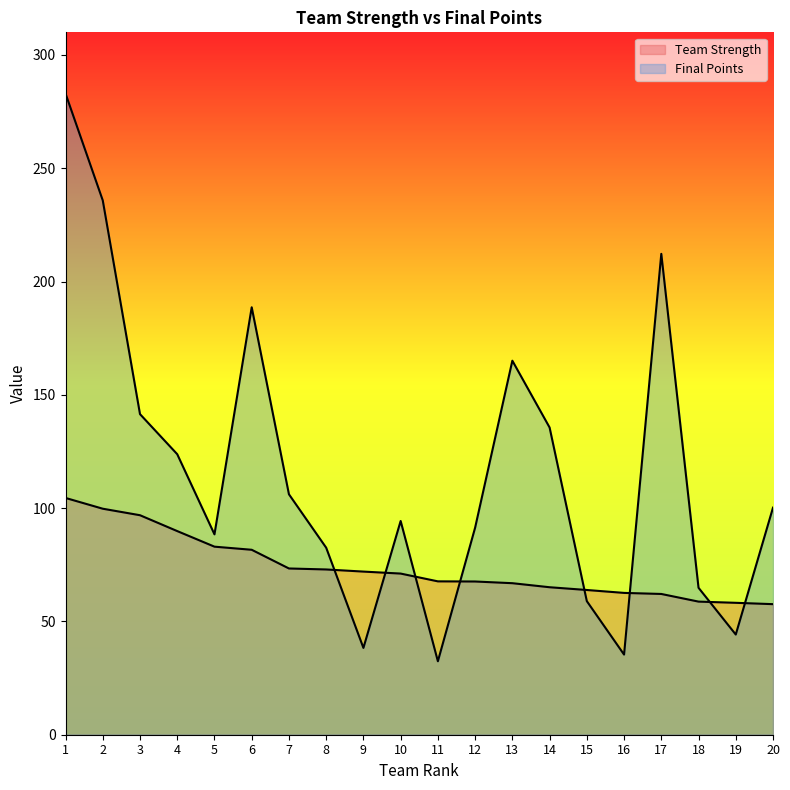

What is the maximum value for Final Points?

283.0